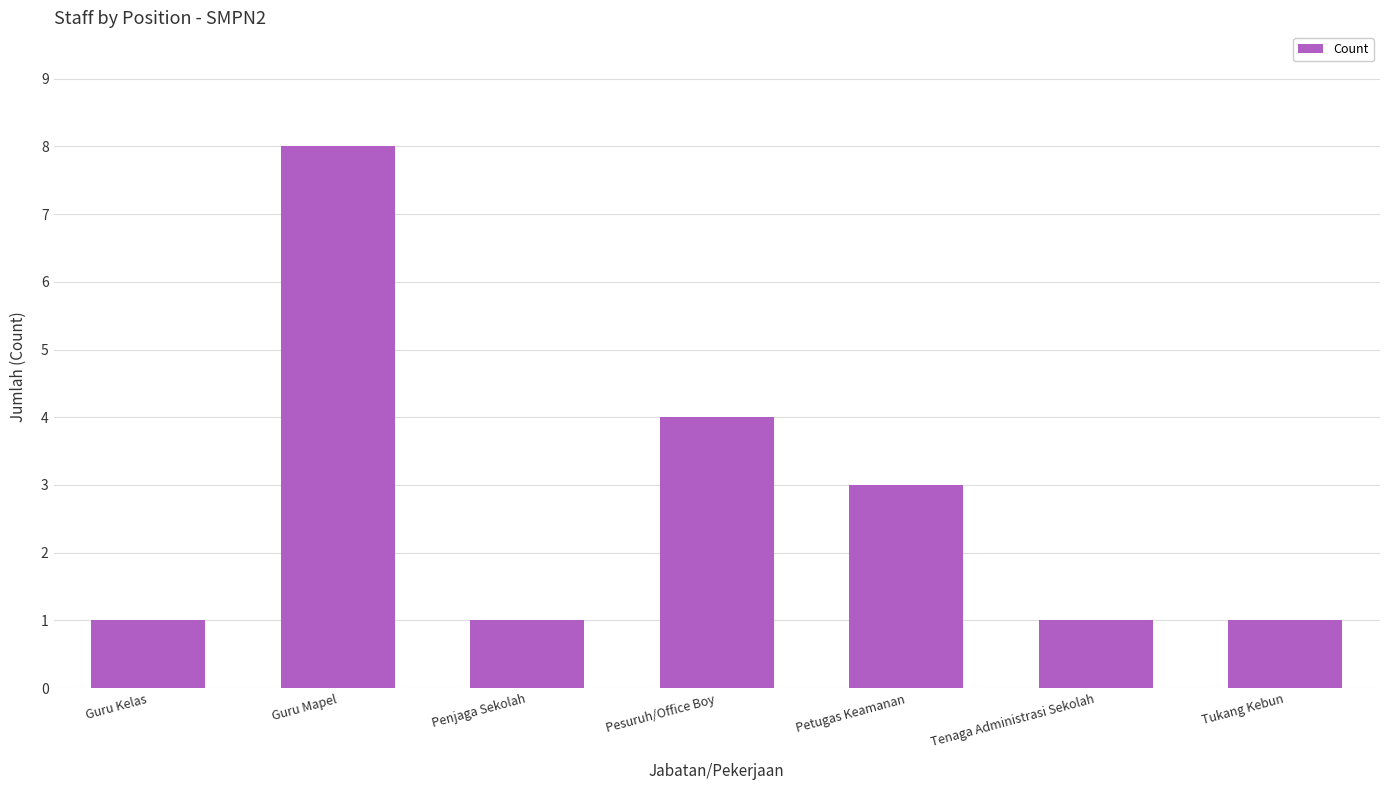

What is the label of the 6th bar from the right?

Guru Mapel